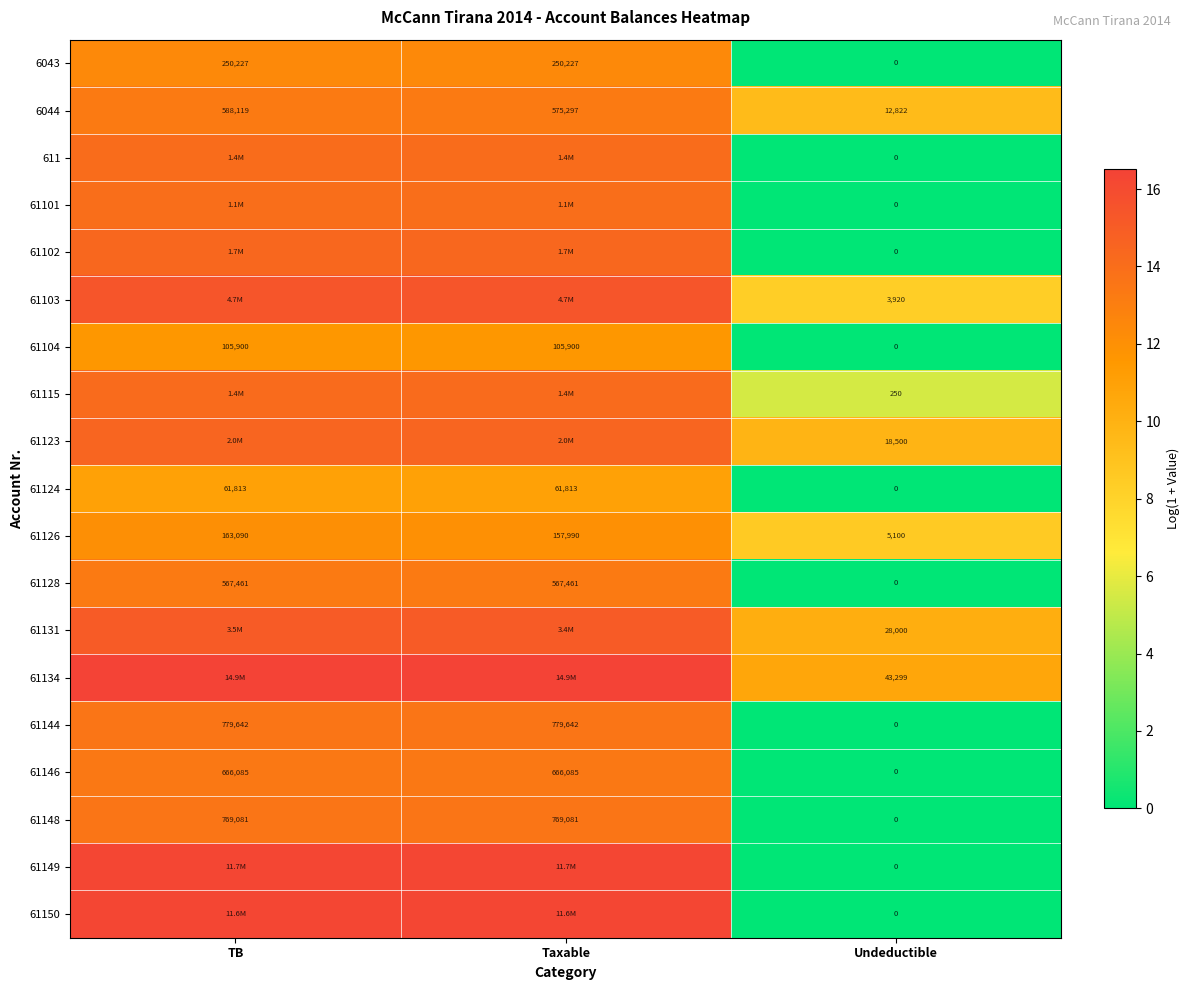

Where is 61124 nearest to the value 30906?

Undeductible